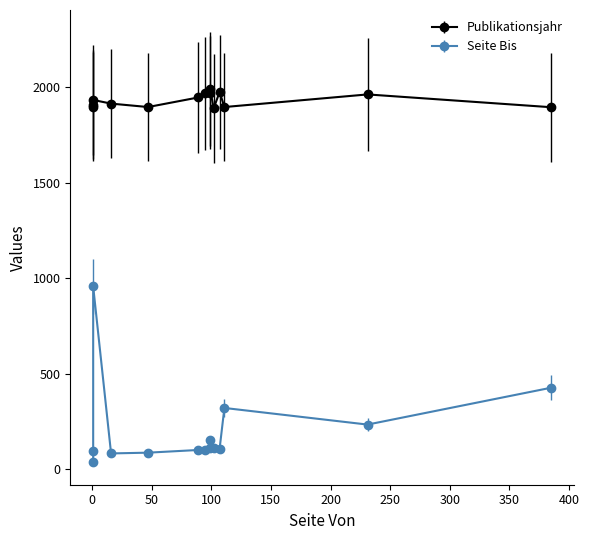

Read the Publikationsjahr value at 95, to the nearest 5.

1970